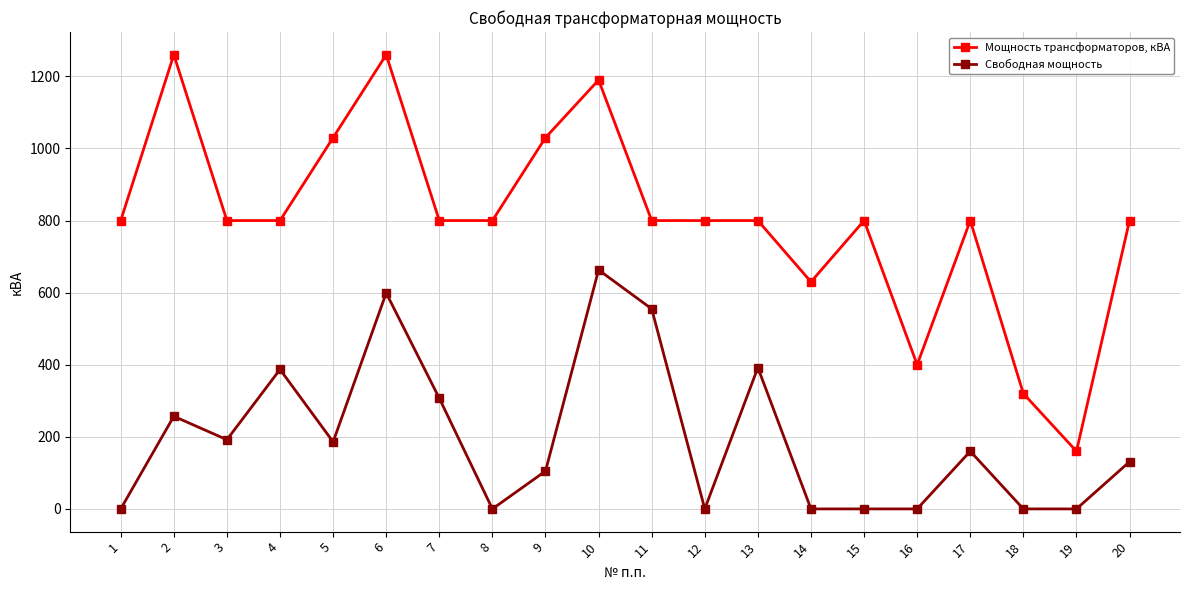

What is the highest value of the Мощность трансформаторов, кВА series?

1260